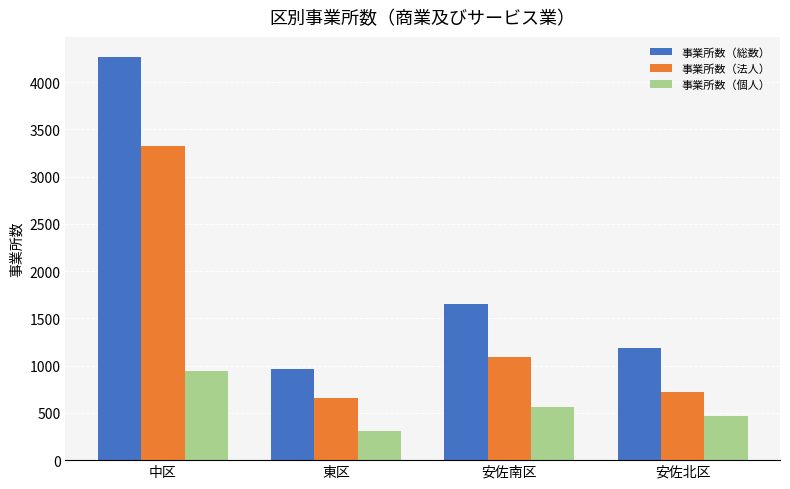

What is the minimum value for 事業所数（総数）?

962